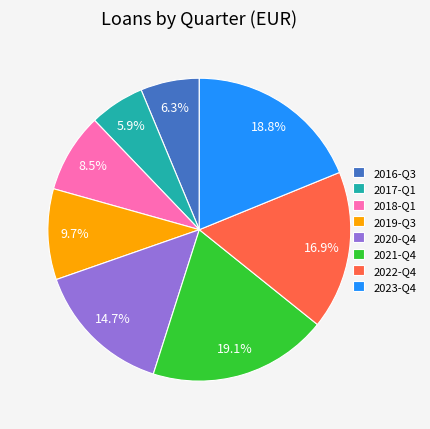

The 2023-Q4 slice represents 32% of the pie. True or false?

False